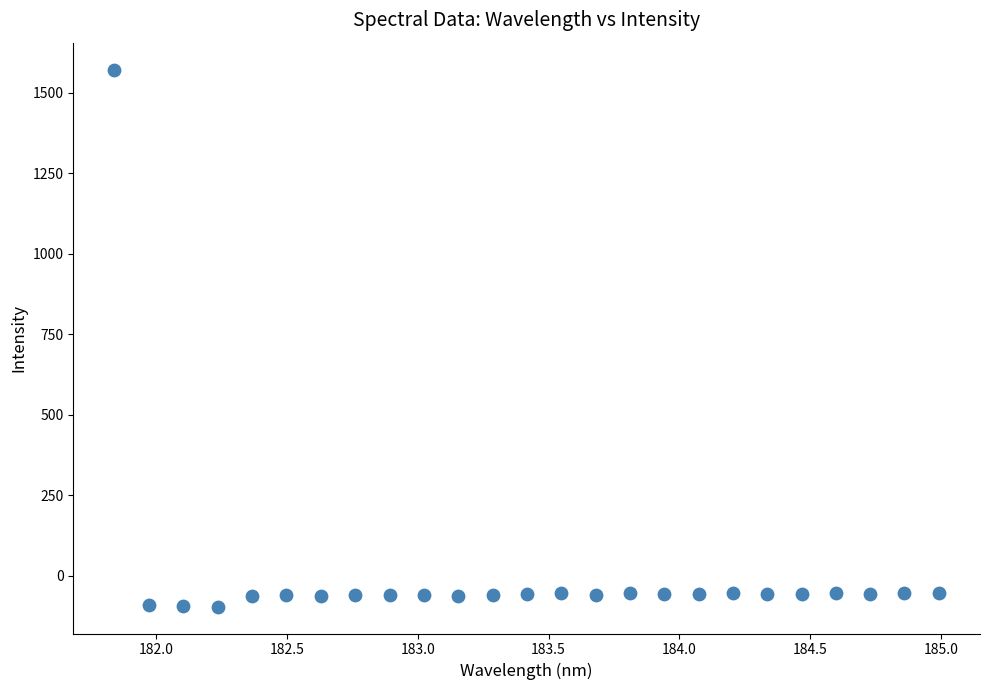

What is the range of Y values (max minus min)?

1666.6